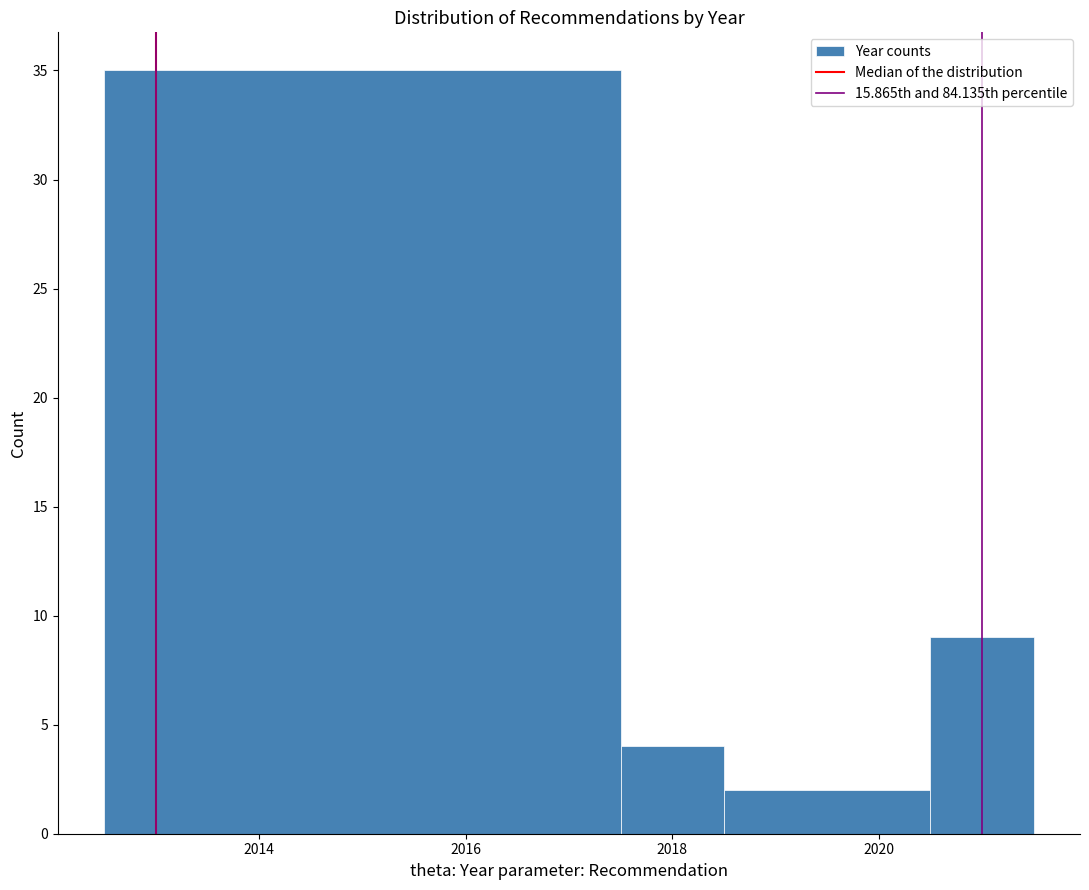

Over which range of the x-axis is the bar tallest?

2012.5 to 2017.5